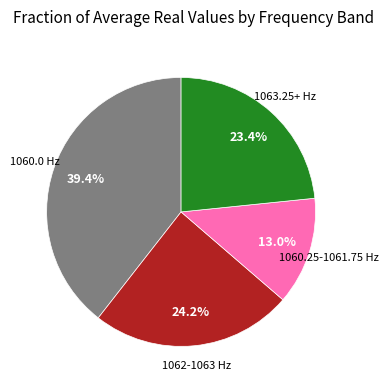

Is there any slice that represents more than half of the pie?

No